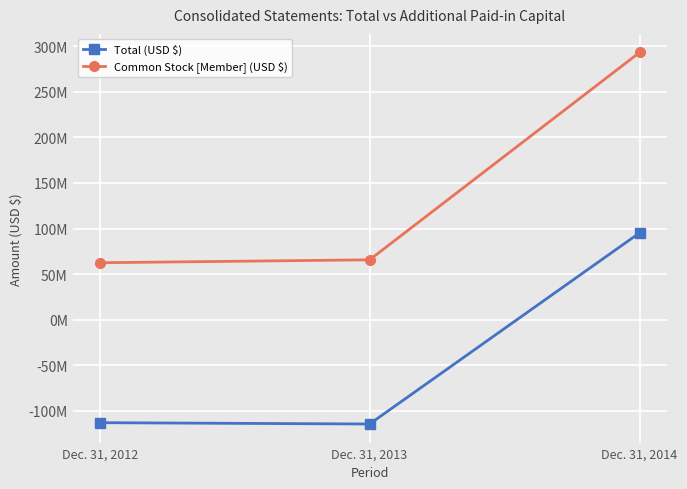

Rank the series by their average value, from lowest to highest.

Total (USD $), Common Stock [Member] (USD $)